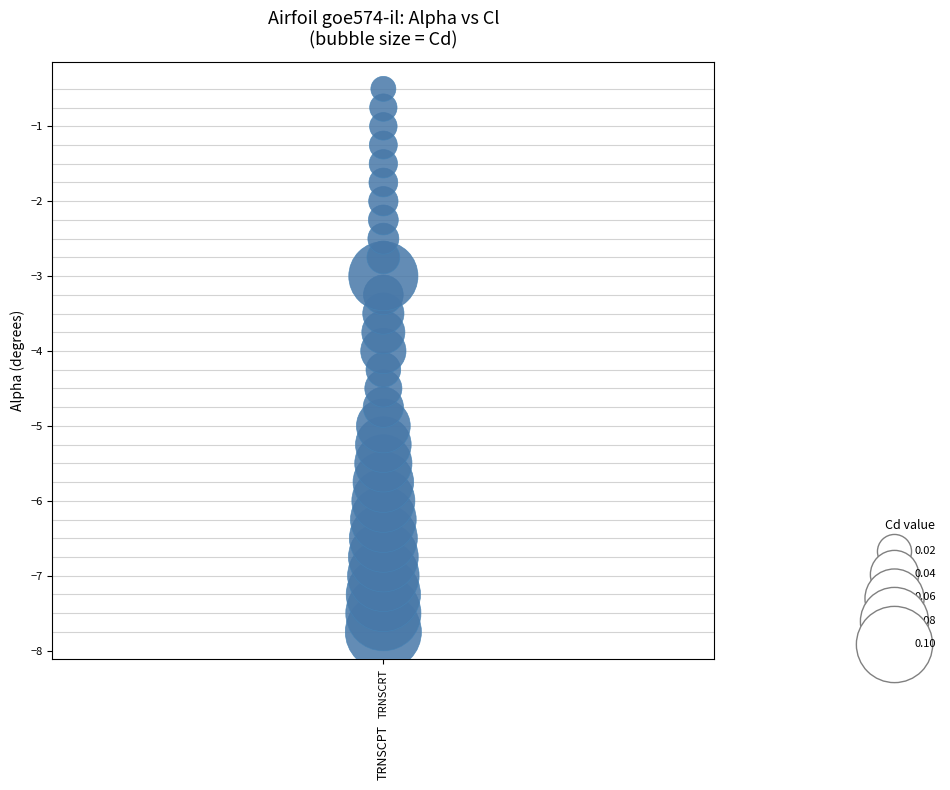

How many points are shown in the scatter plot?

30